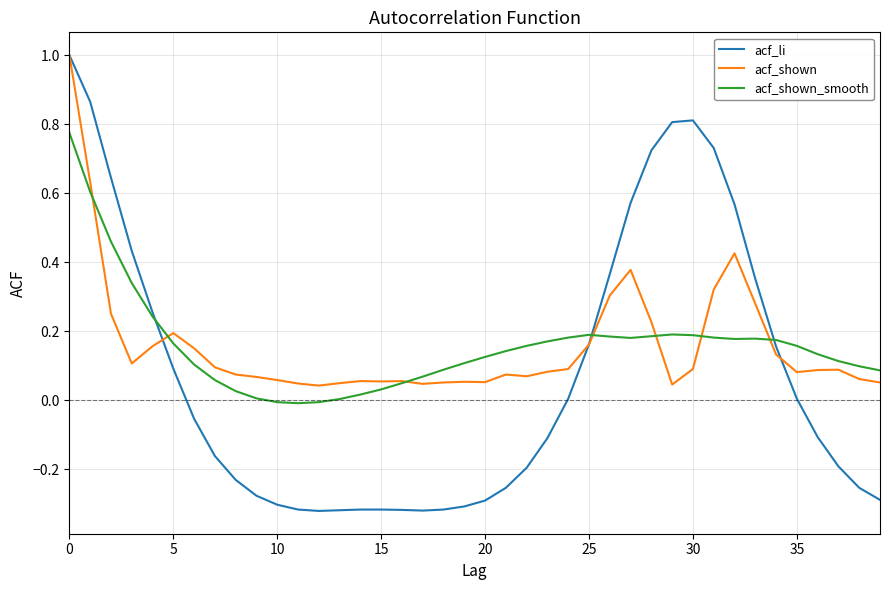

Which series has the largest range (max minus min)?

acf_li